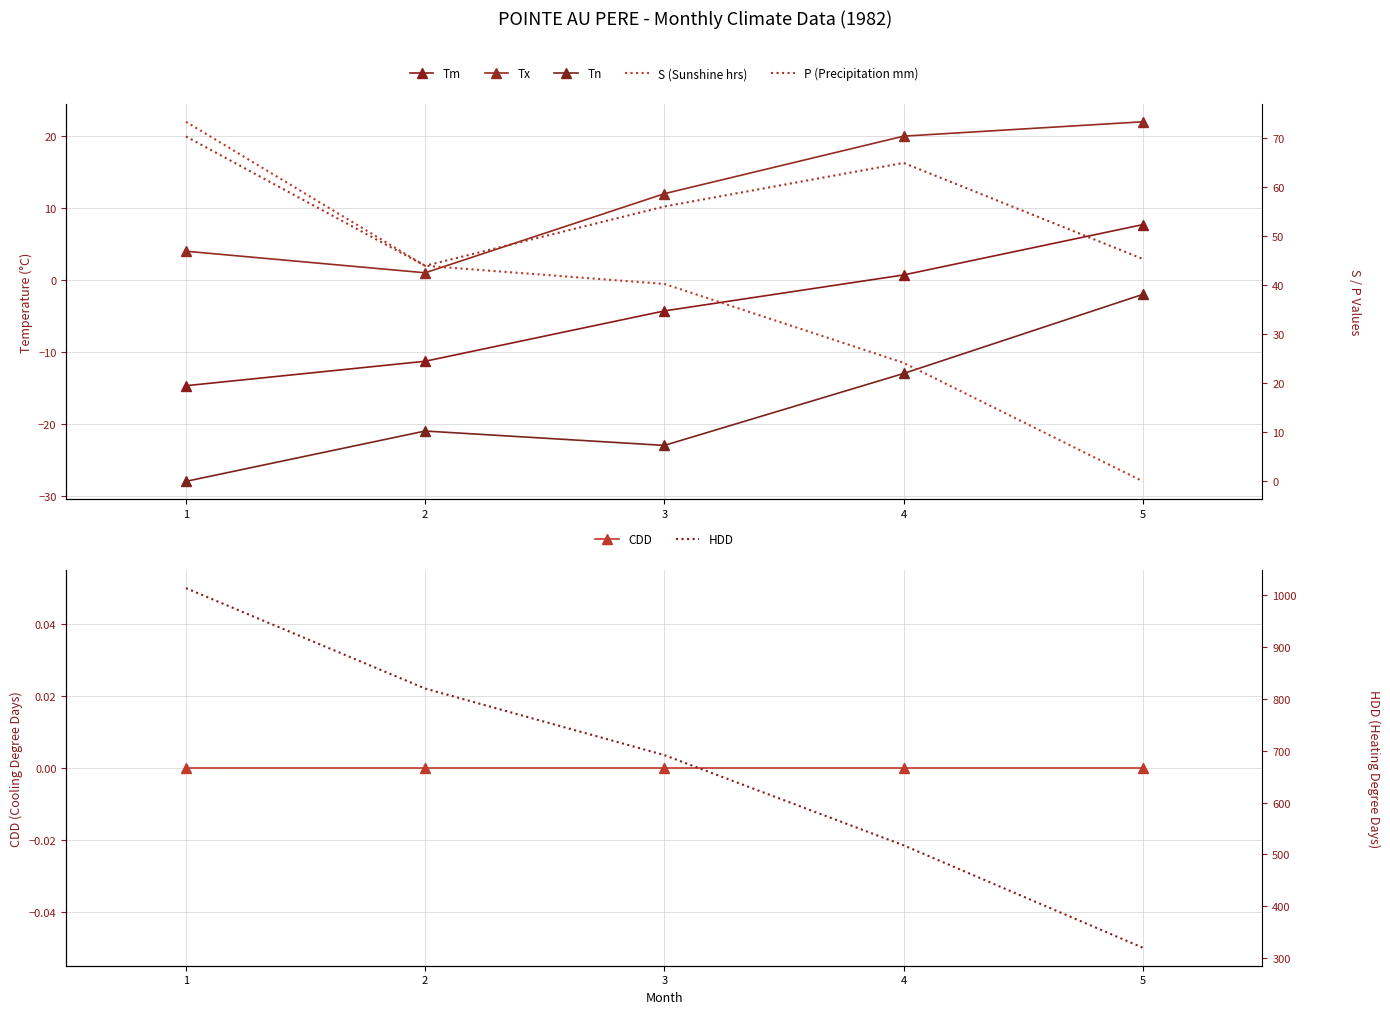

The Tn series shows -23.0 at 3. True or false?

True